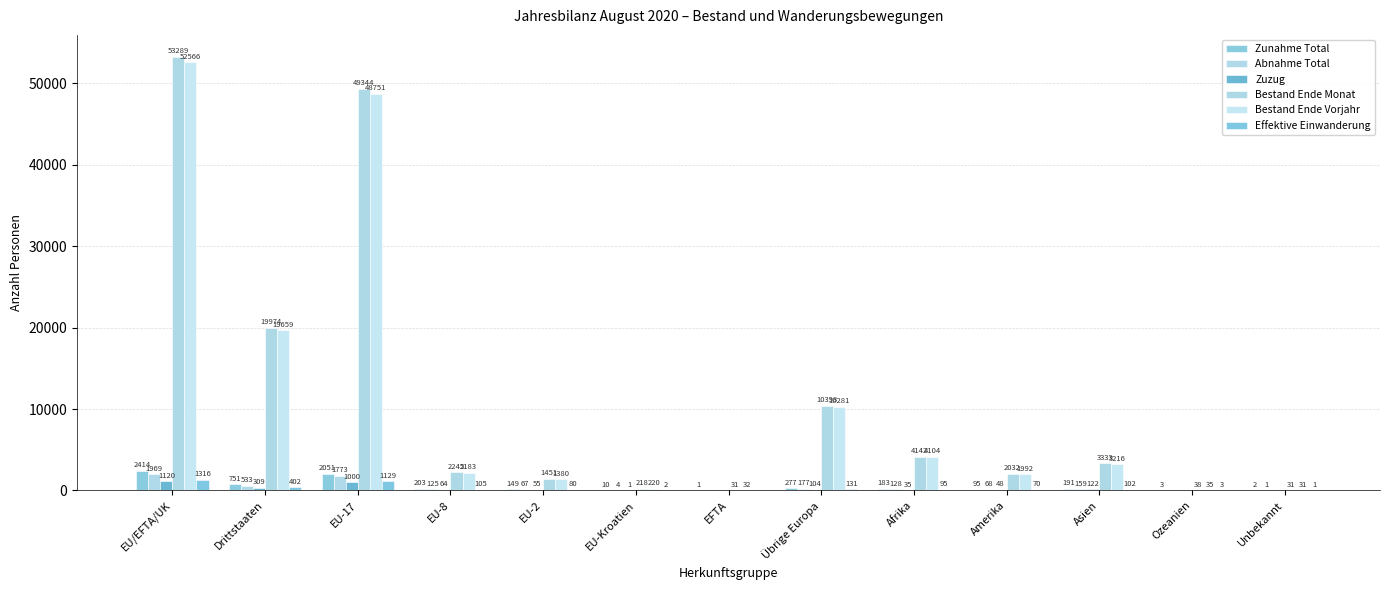

The Abnahme Total series shows 1969 at EU/EFTA/UK. True or false?

True